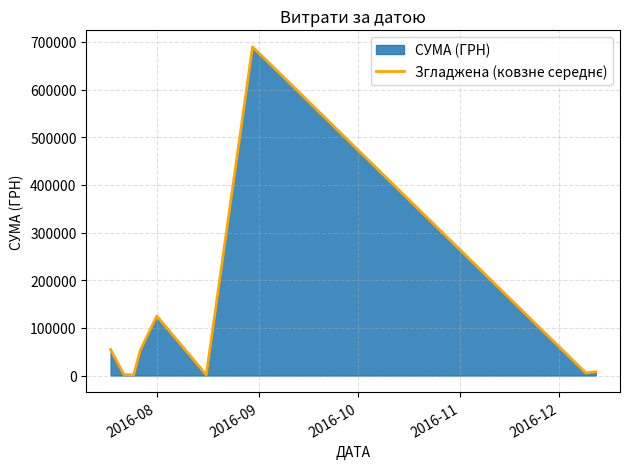

What is the difference between the maximum and minimum values?

688620.6